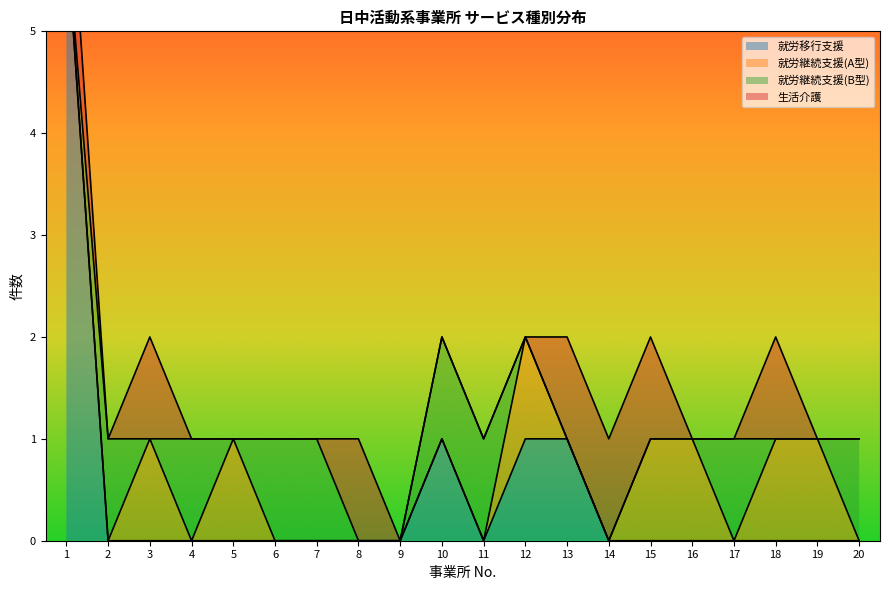

At which category is the sum across all series the highest?

1